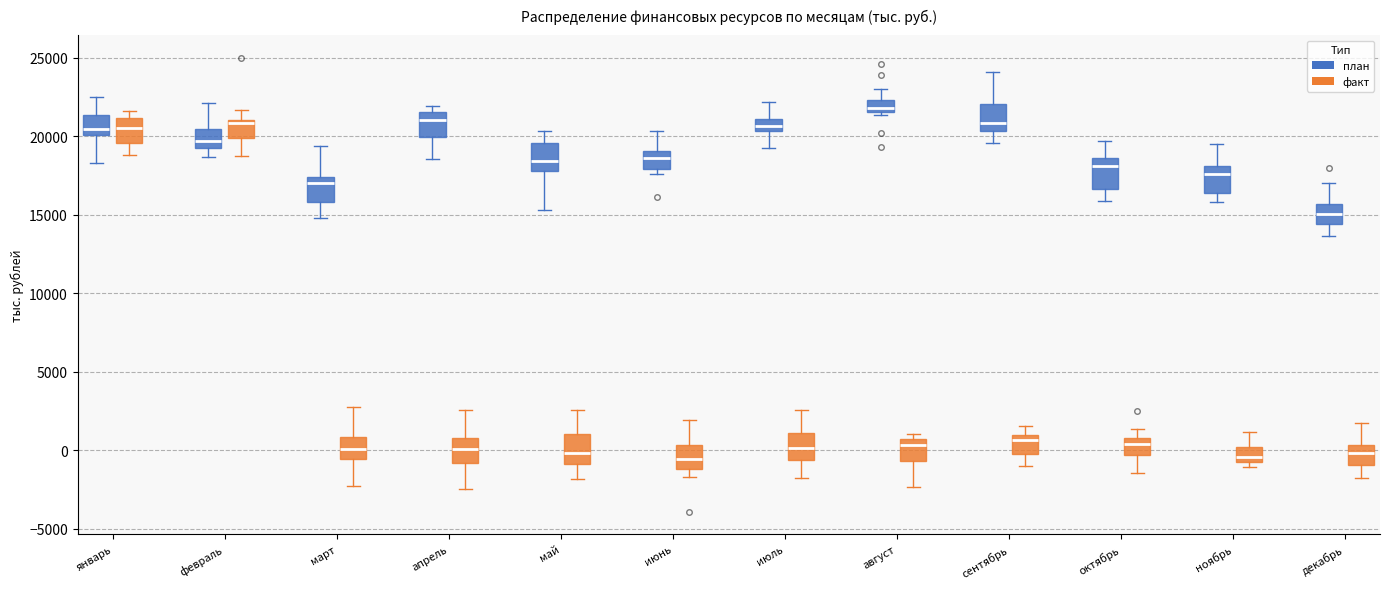

Where is the lower edge of the box for июль (факт) on the y-axis? The values are not printed on the chart, so give them approximately, as read against the axis.

-500